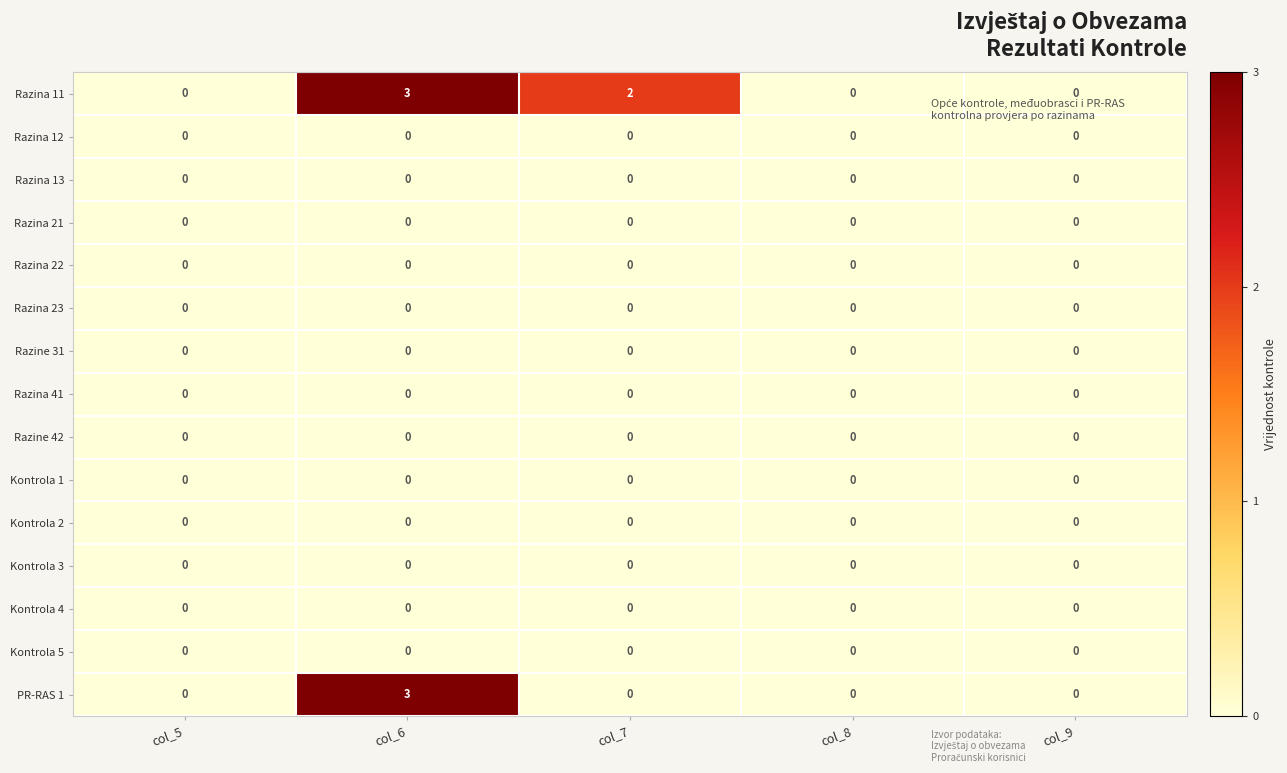

Which series has the largest total across all categories?

Razina 11